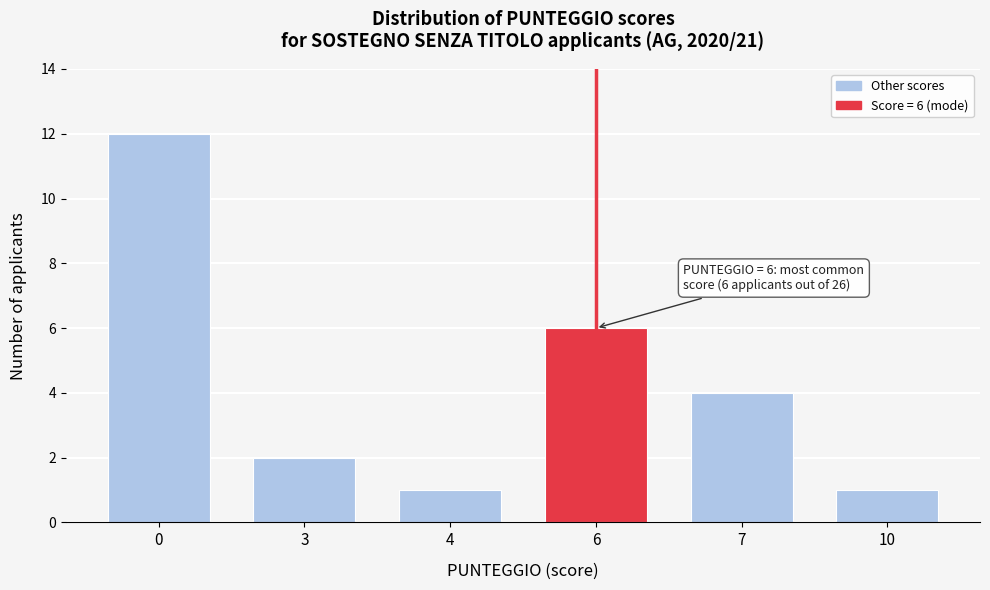

Reading left to right, list all the values displayed in this chart.

12	2	1	6	4	1